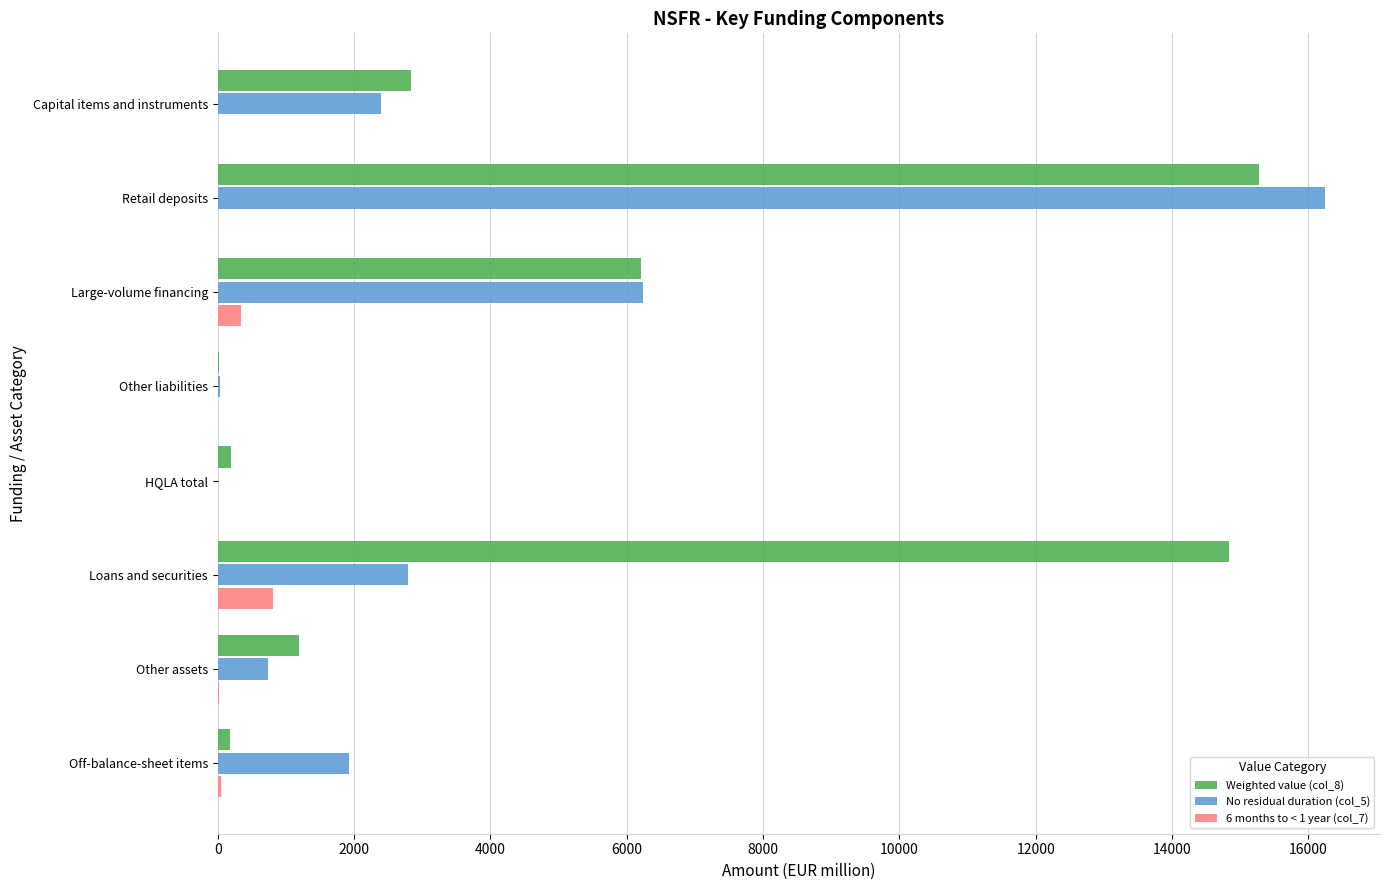

What are all the series names shown in the legend?

Weighted value (col_8), No residual duration (col_5), 6 months to < 1 year (col_7)